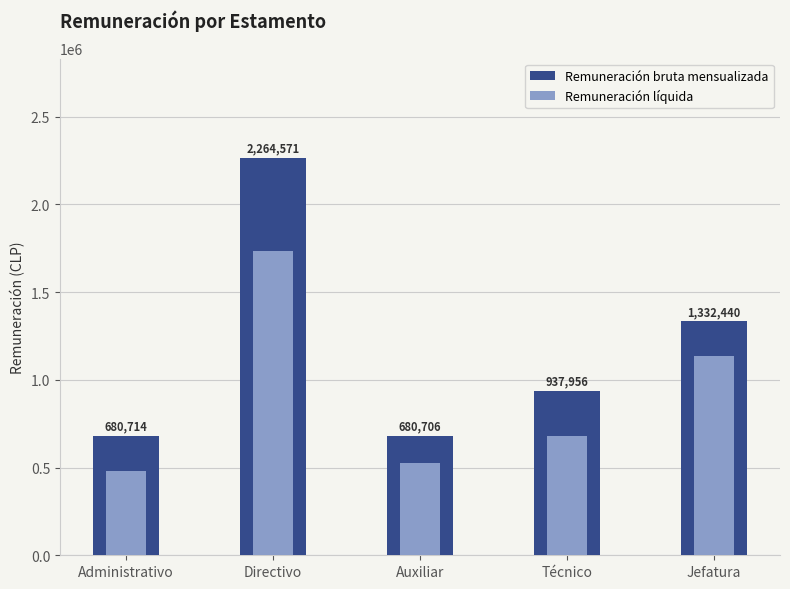

The value of Remuneración bruta mensualizada at Directivo is 2264571. True or false?

True